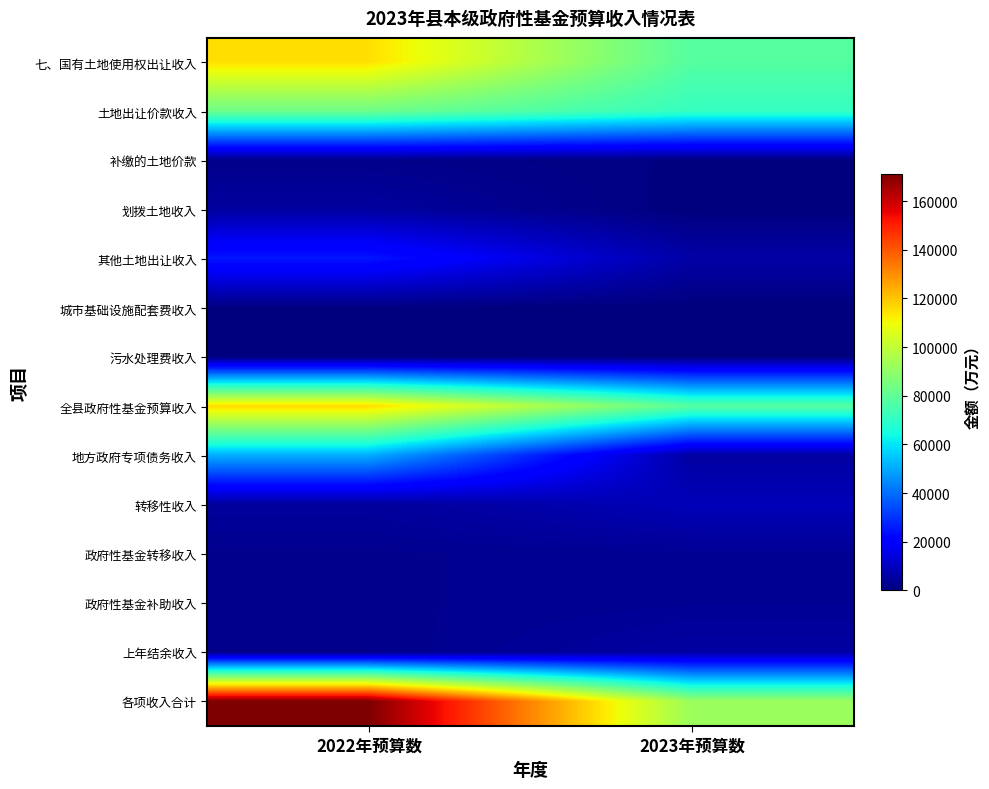

Reading left to right, transcribe all the data shown in this chart.

七、国有土地使用权出让收入: 2022年预算数=115200	2023年预算数=77700
土地出让价款收入: 2022年预算数=83000	2023年预算数=71200
补缴的土地价款: 2022年预算数=2000	2023年预算数=500
划拨土地收入: 2022年预算数=5000	2023年预算数=0
其他土地出让收入: 2022年预算数=25200	2023年预算数=6000
城市基础设施配套费收入: 2022年预算数=500	2023年预算数=0
污水处理费收入: 2022年预算数=300	2023年预算数=300
全县政府性基金预算收入: 2022年预算数=116000	2023年预算数=78000
地方政府专项债务收入: 2022年预算数=50900	2023年预算数=5375
转移性收入: 2022年预算数=4466	2023年预算数=8749
政府性基金转移收入: 2022年预算数=2500	2023年预算数=3233
政府性基金补助收入: 2022年预算数=2500	2023年预算数=3233
上年结余收入: 2022年预算数=1966	2023年预算数=5516
各项收入合计: 2022年预算数=171366	2023年预算数=92124